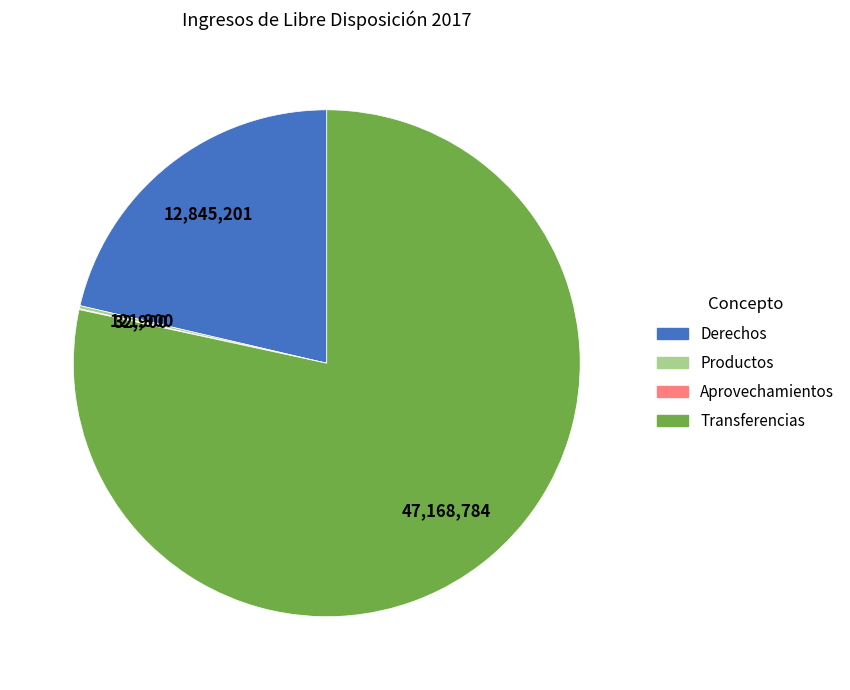

Which category has the biggest portion of the pie?

Transferencias